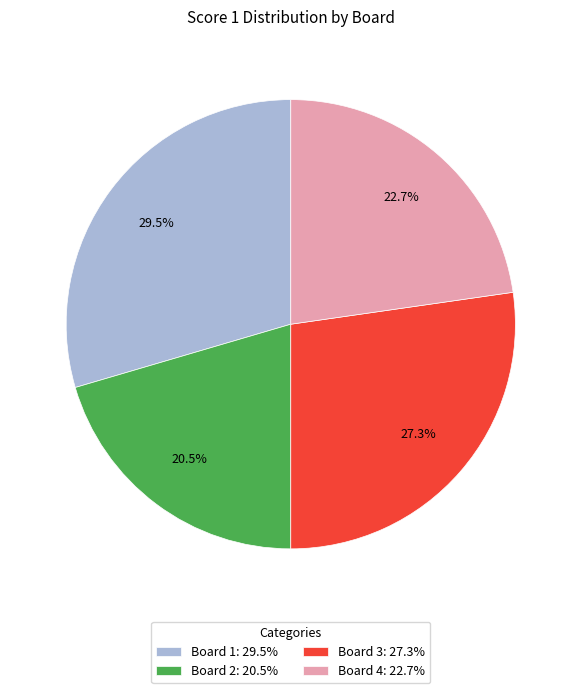

Is it true that Board 3 is 39% of the pie?

False